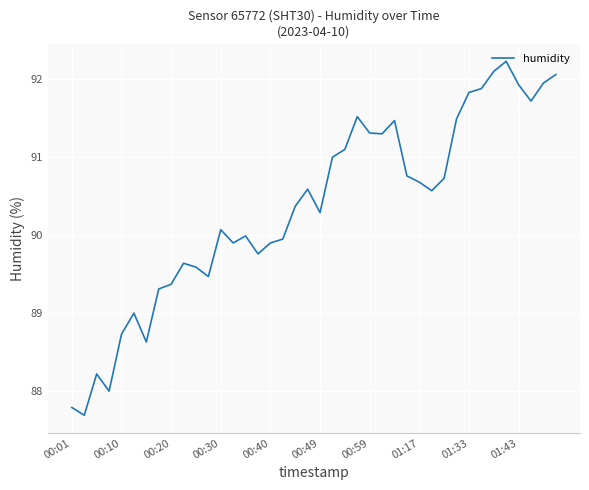

What is the minimum value shown in the chart?

87.7